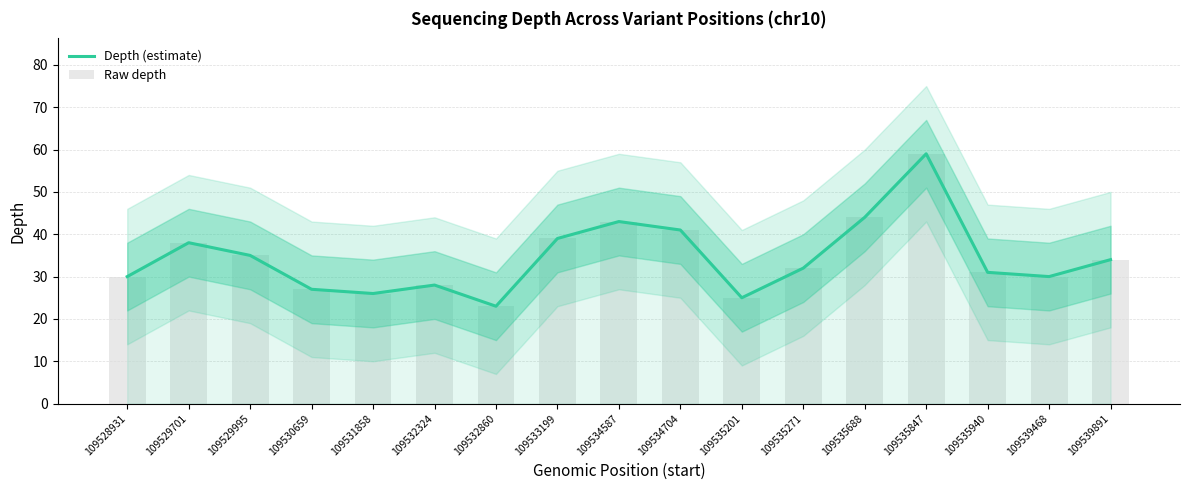

Which category has the highest value in the Depth (estimate) series?

109535847